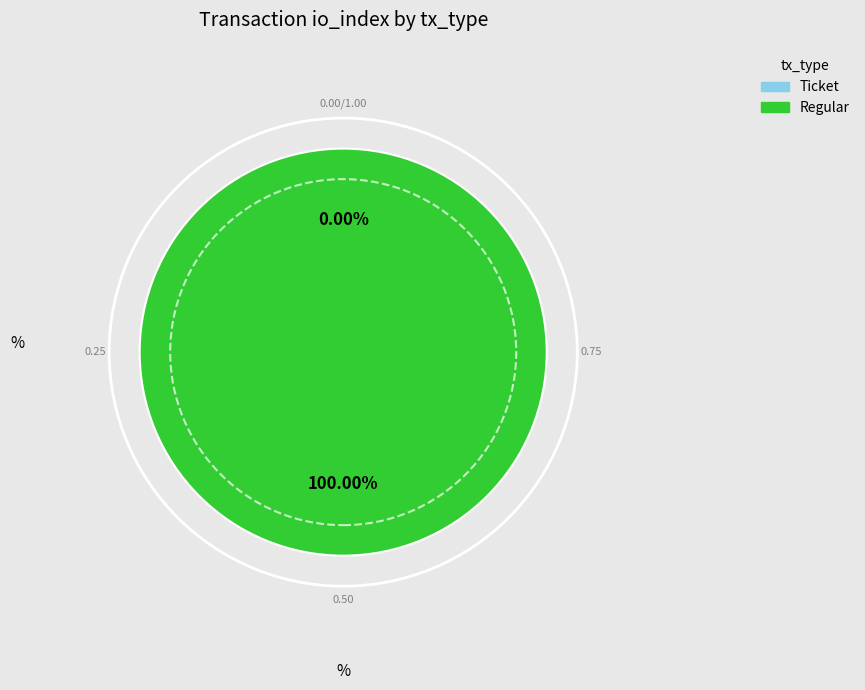

Count the number of slices in the pie.

2